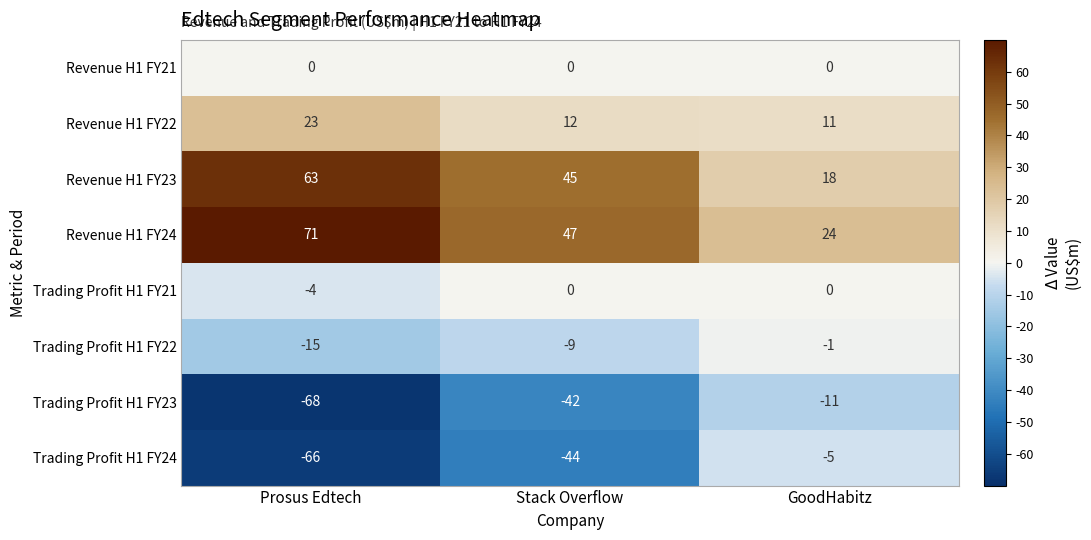

Which series has the widest spread of values?

Trading Profit H1 FY24